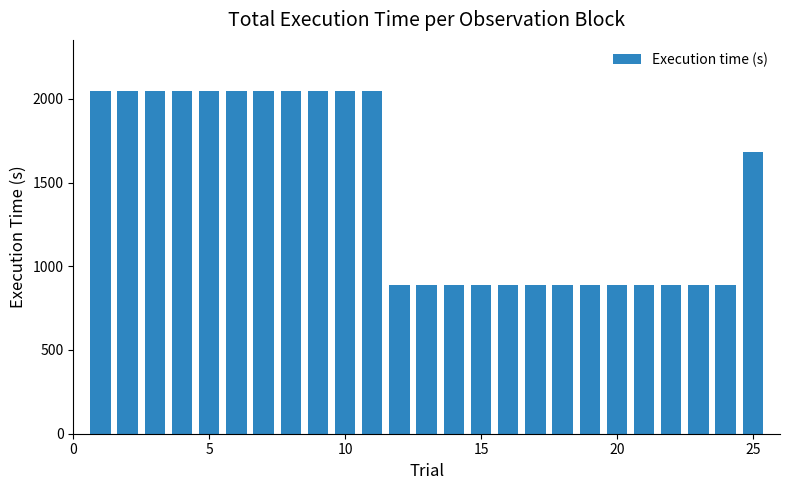

What is the average value?

1428